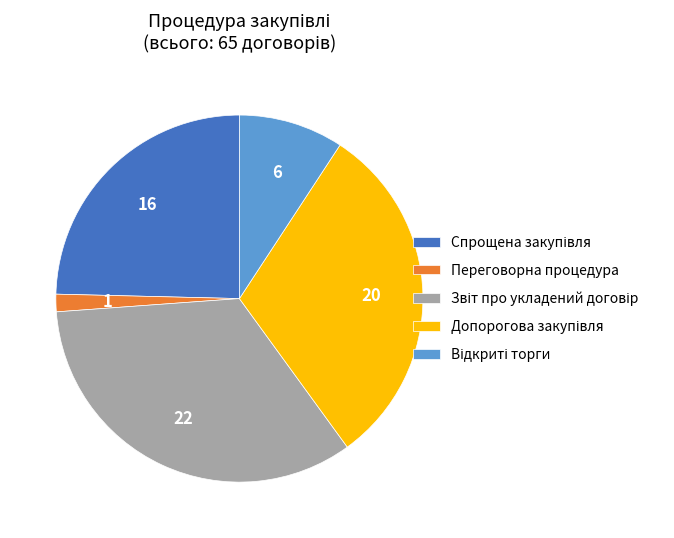

Which category has the smallest portion of the pie?

Переговорна процедура